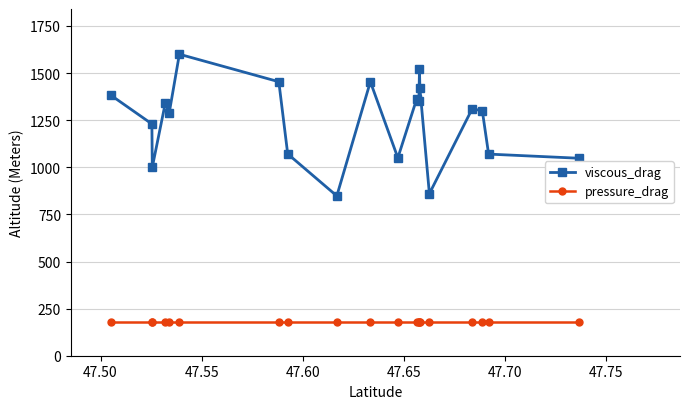

True or false: viscous_drag and pressure_drag cross at least once.

False